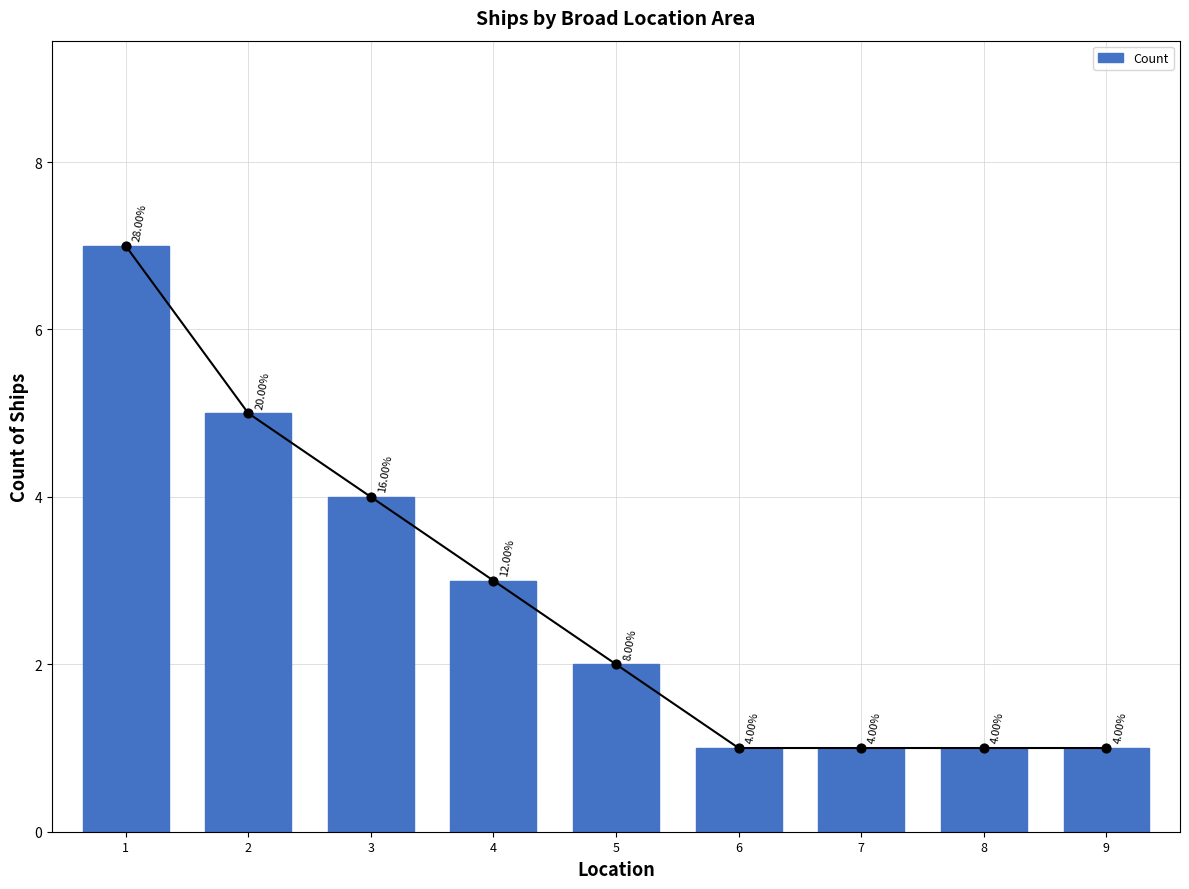

What is the change in value from 1 to 4?

-4